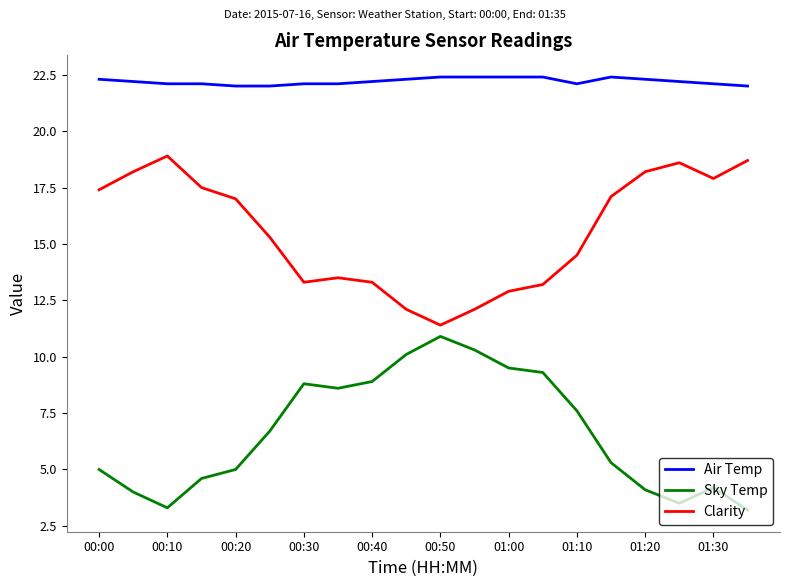

What is the minimum value for Air Temp?

22.0